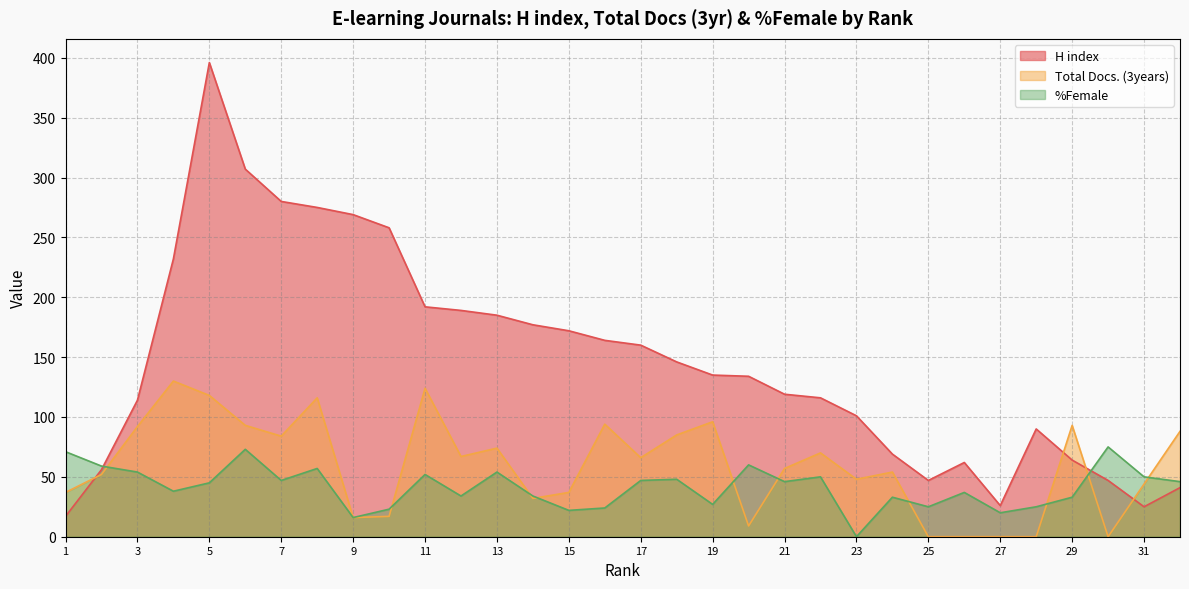

What are all the series names shown in the legend?

H index, Total Docs. (3years), %Female